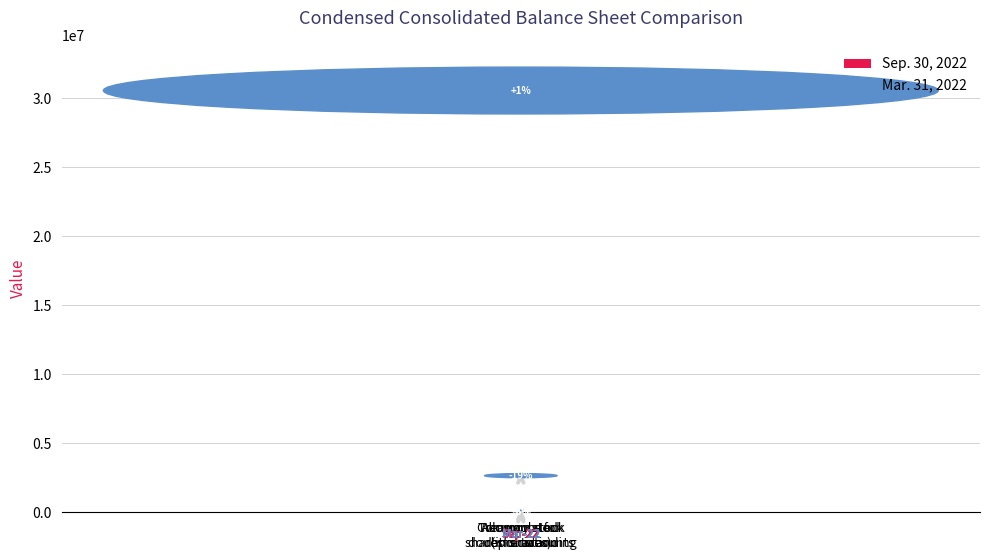

Which series has the largest total across all categories?

Sep. 30, 2022